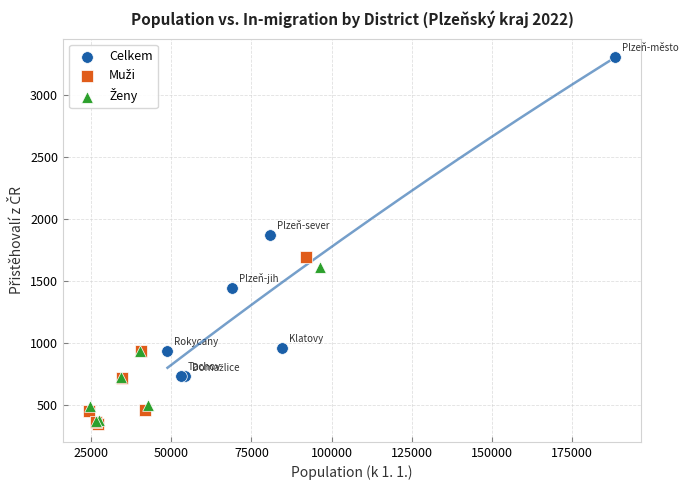

Which series has the largest Y range (max minus min)?

Celkem